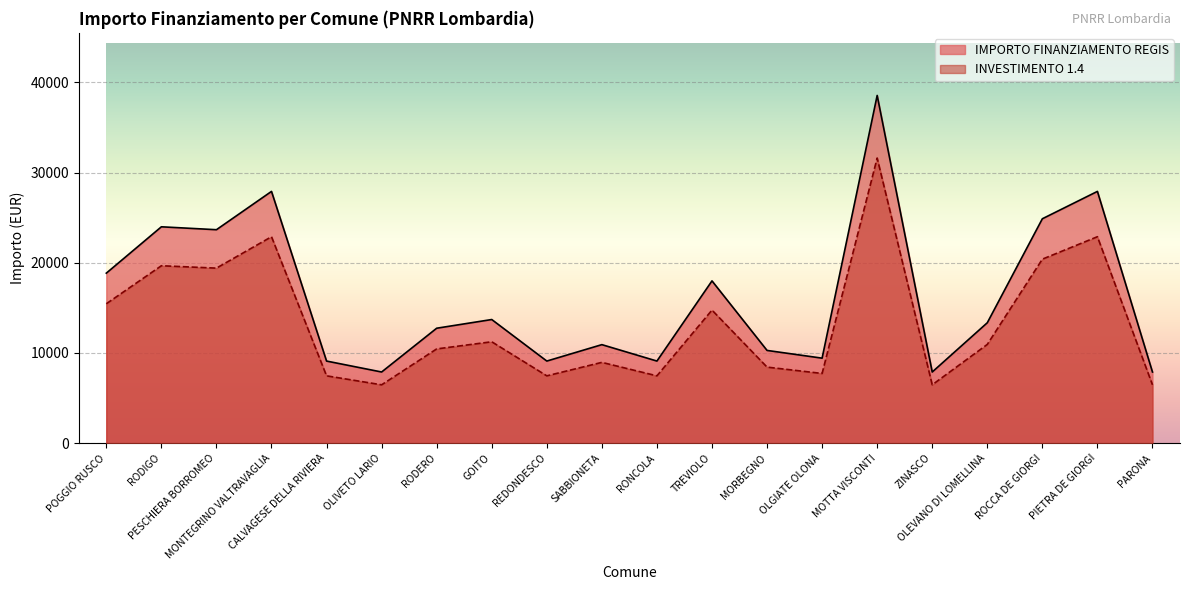

Which has a higher value, CALVAGESE DELLA RIVIERA or PESCHIERA BORROMEO?

PESCHIERA BORROMEO